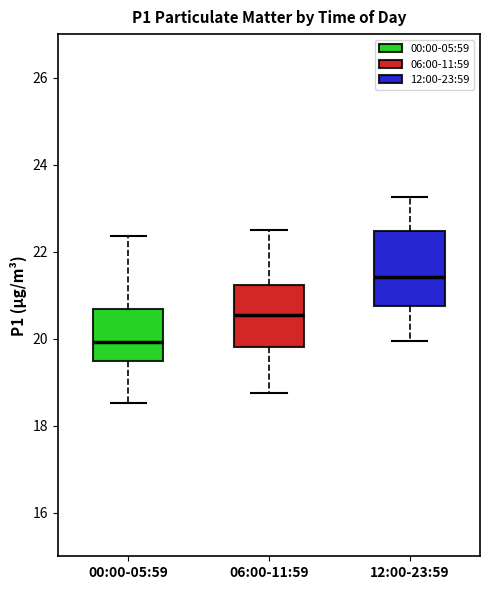

Reading left to right, transcribe this box plot: for each box, give where its median line is, the range the box spans, and where its two whiskers end, as read against the y-axis. The values are not printed on the chart, so give them approximately, as read against the axis.

00:00-05:59: median 20.0, box 19.4 to 20.6, whiskers 18.6 to 22.4
06:00-11:59: median 20.6, box 19.8 to 21.2, whiskers 18.8 to 22.6
12:00-23:59: median 21.4, box 20.8 to 22.4, whiskers 20.0 to 23.2